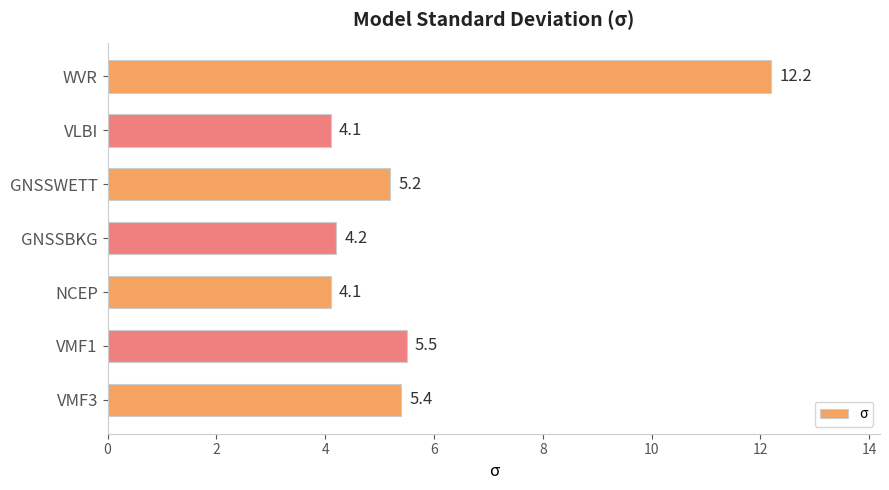

At which category does the chart reach its peak across all series?

WVR